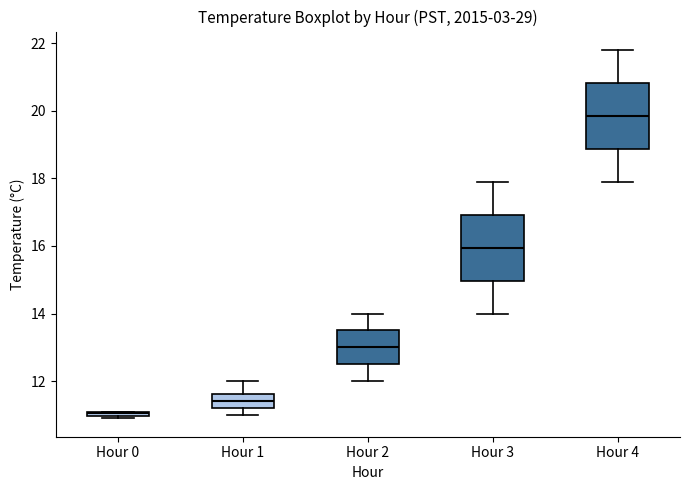

Where does the median line of the box for Hour 4 sit on the y-axis? The values are not printed on the chart, so give them approximately, as read against the axis.

19.8